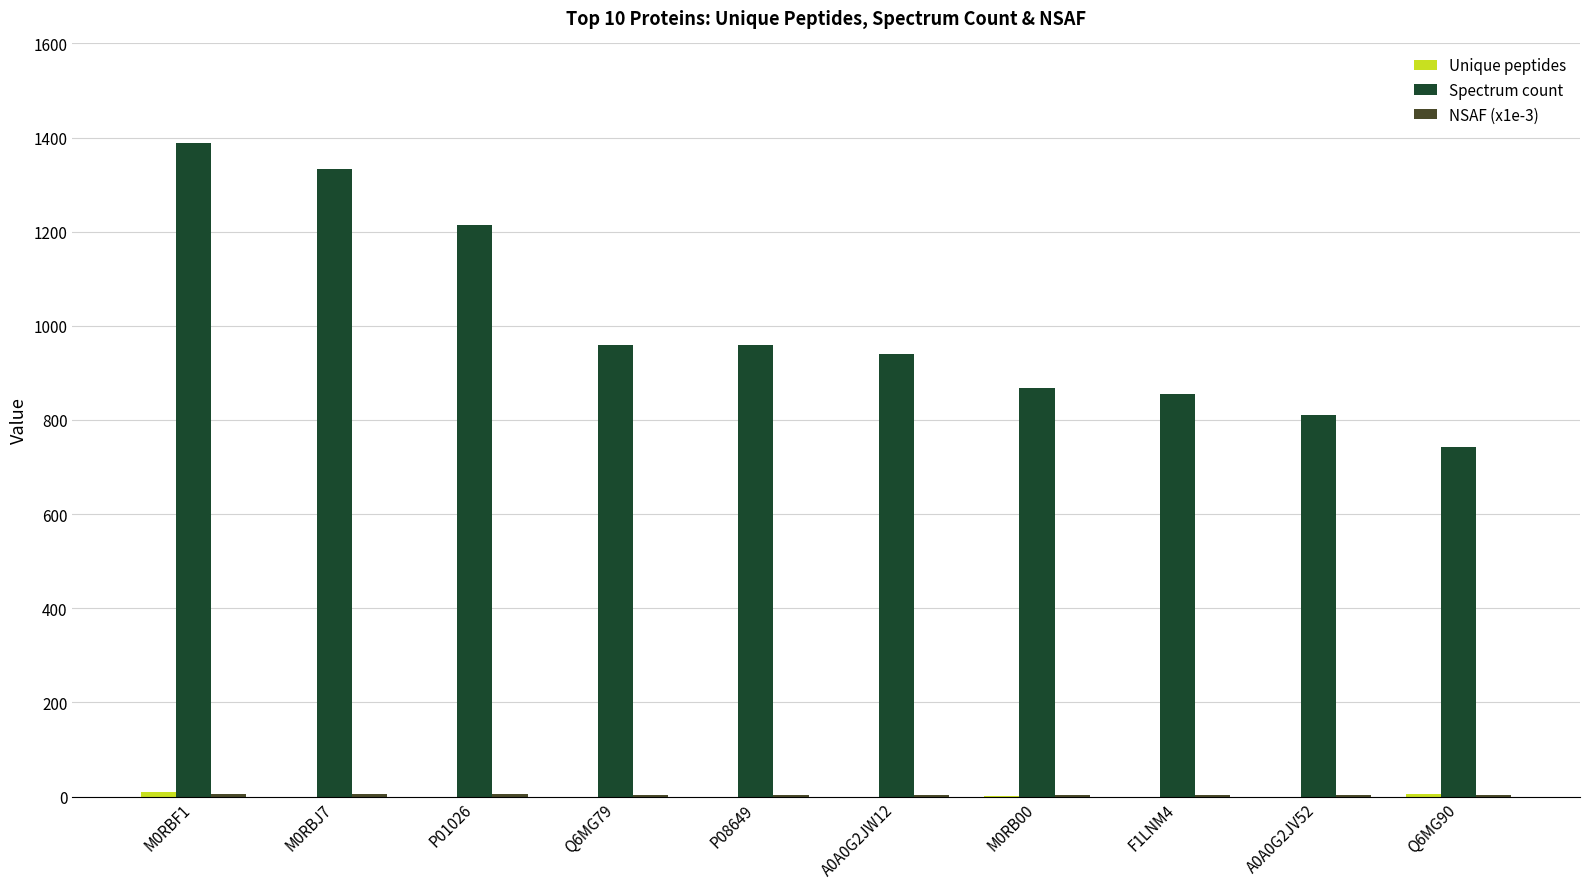

Count the number of categories in the chart.

10